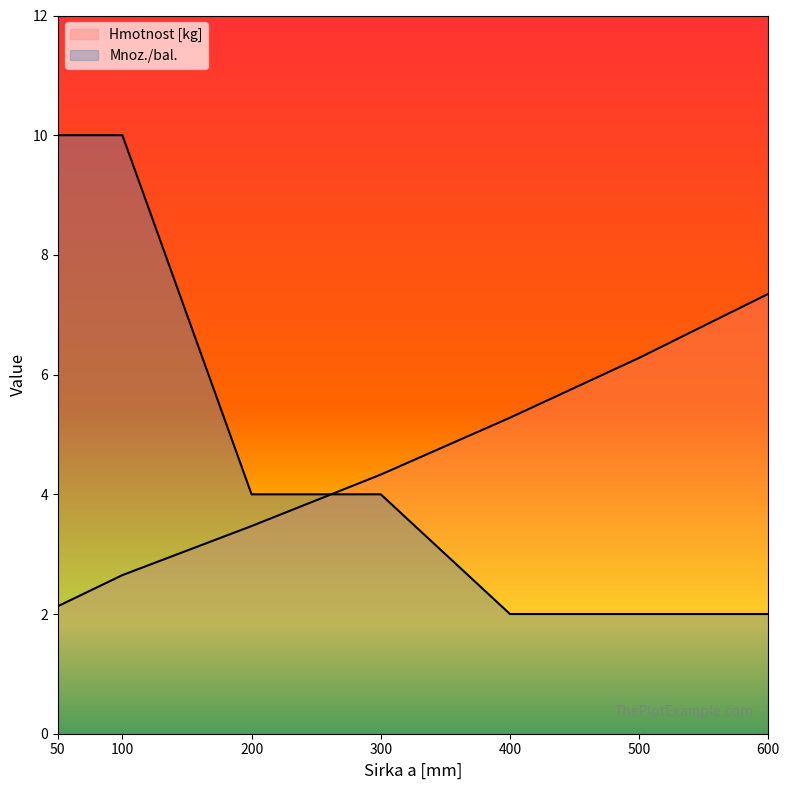

True or false: Mnoz./bal. has a value of 7.1 at 200.

False